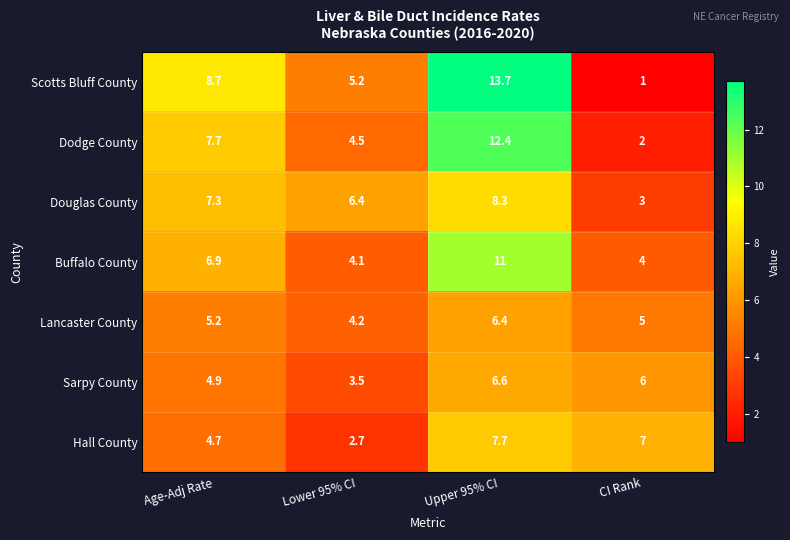

The Dodge County series shows 3.2 at CI Rank. True or false?

False